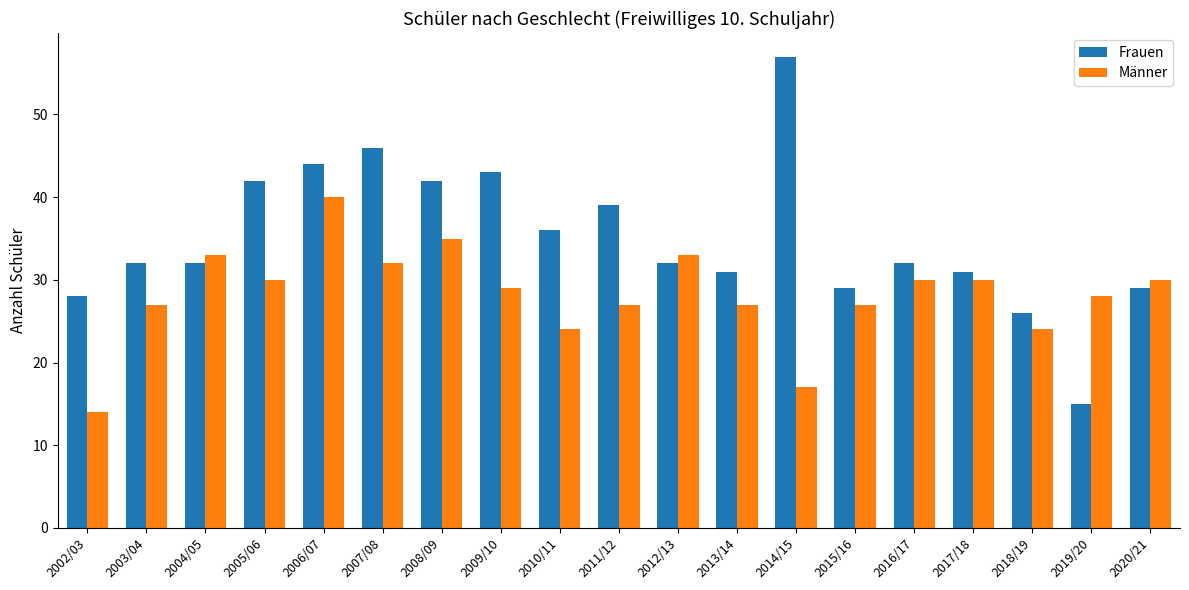

Is it true that Männer equals 10 at 2003/04?

False